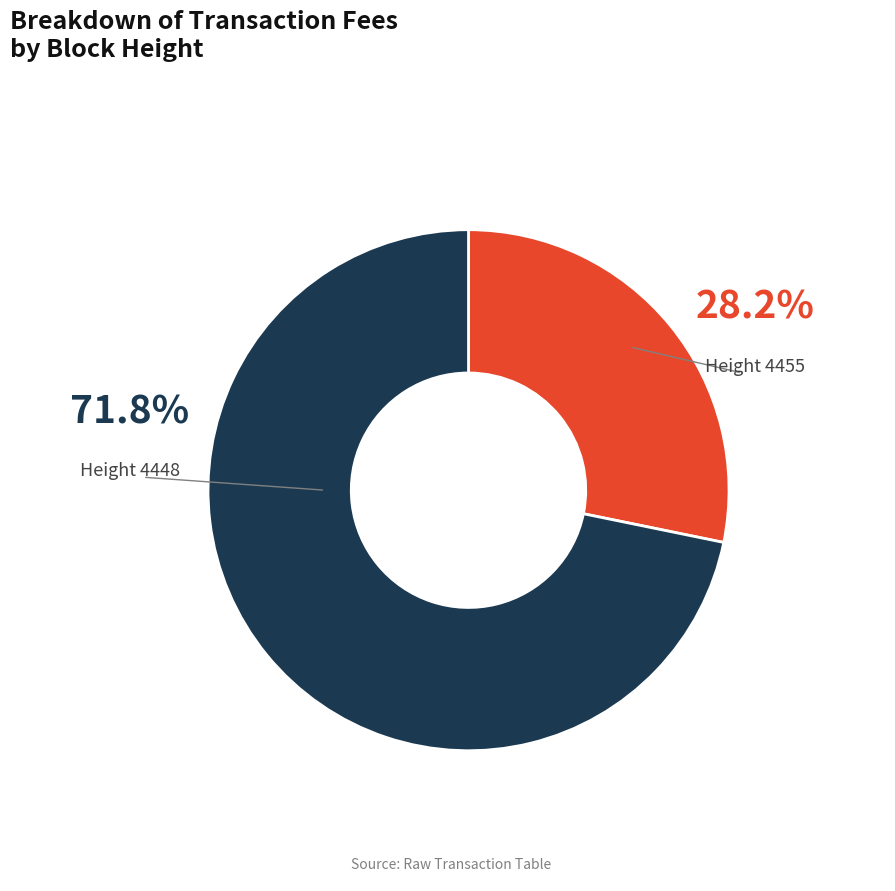

Is there a majority slice in this chart?

Yes